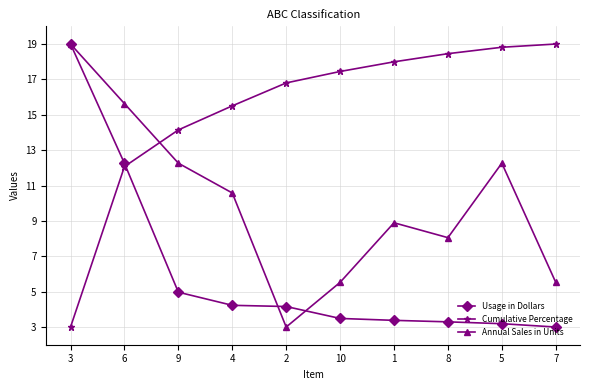

How many data points does each series have?

10